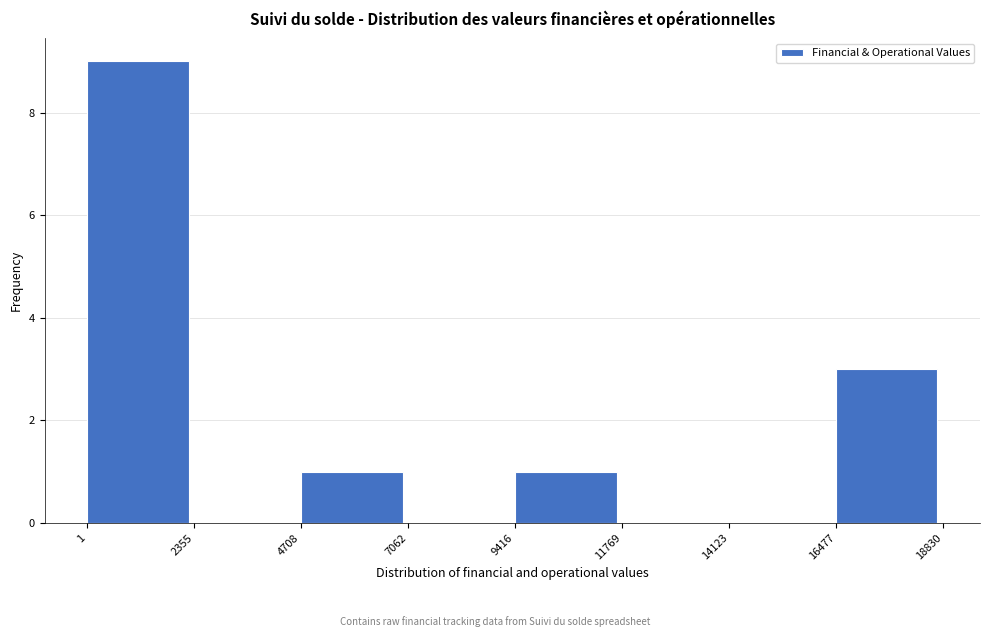

Over which range of the x-axis is the bar tallest?

1 to 2355